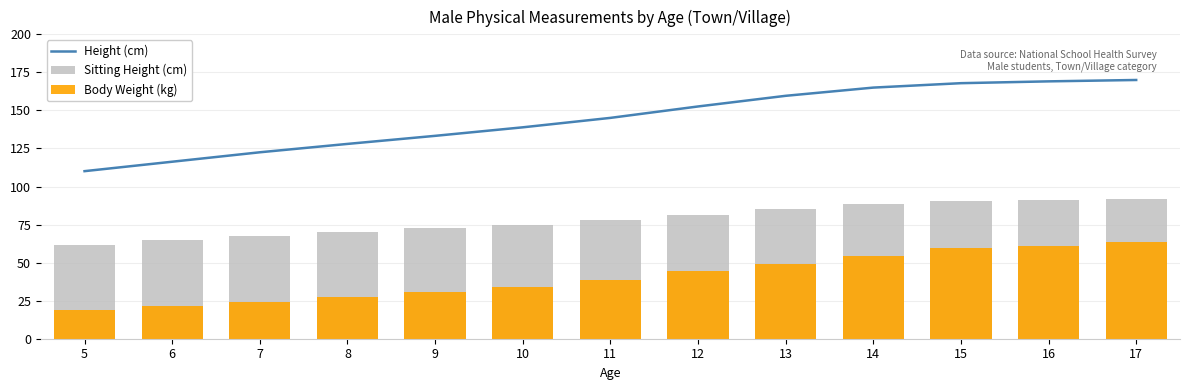

Which has a higher value, 11 or 12?

12